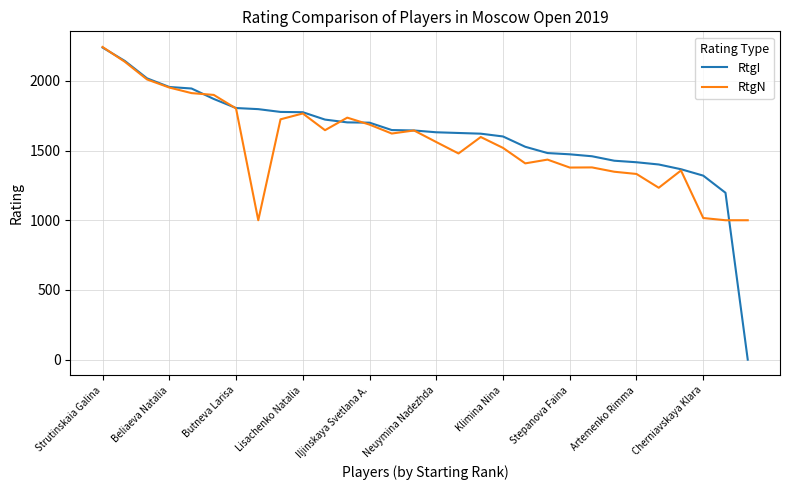

What is the greatest value displayed?

2243